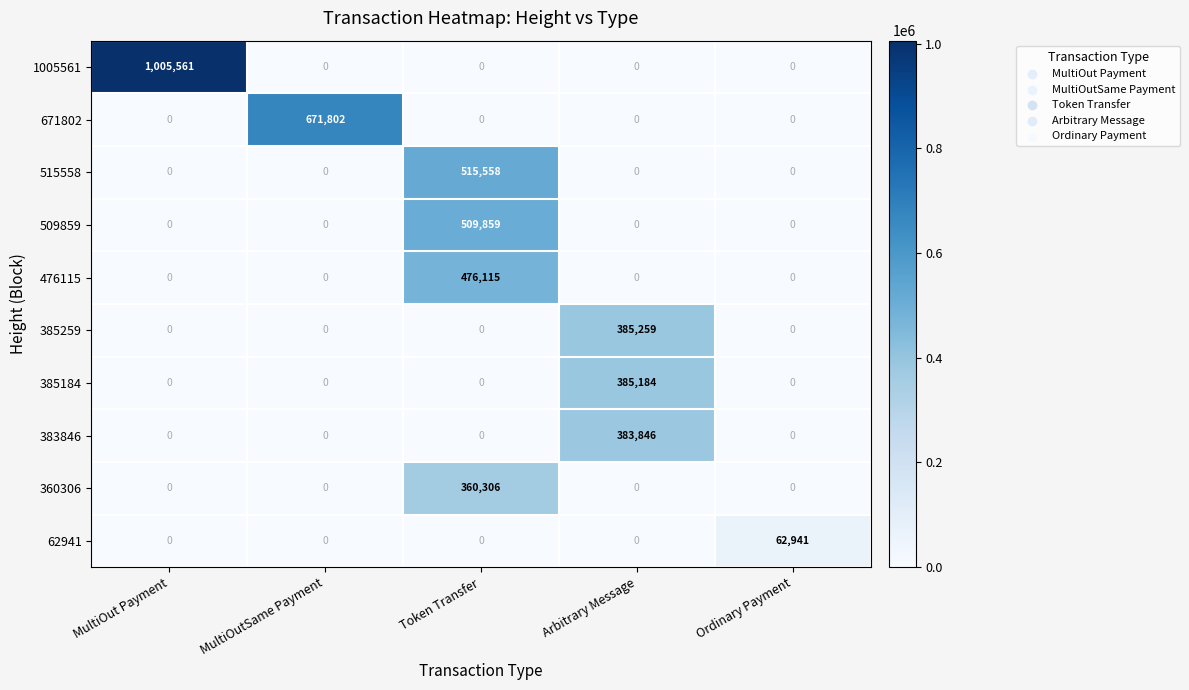

What is the difference between the maximum and second lowest values in the 383846 series?

383846